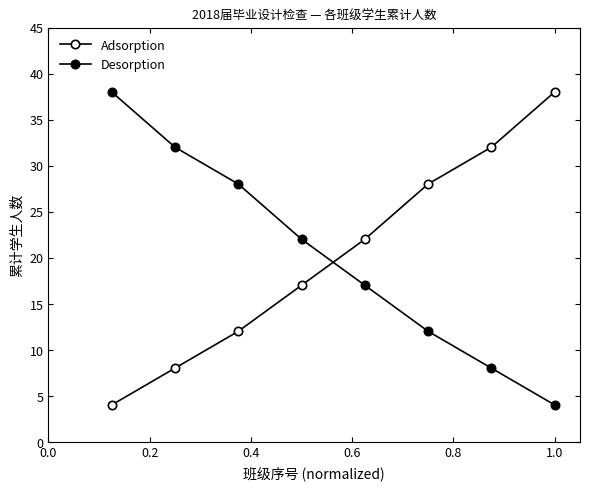

How many values in the Adsorption series are below 22?

4